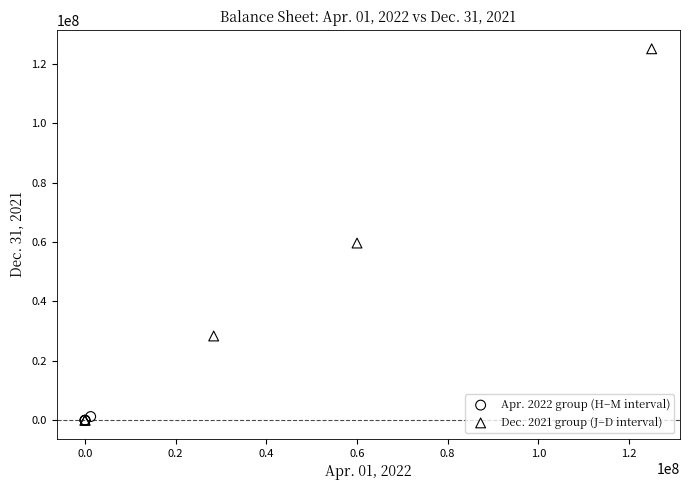

Which series has the widest spread of Y values?

Dec. 2021 group (J–D interval)